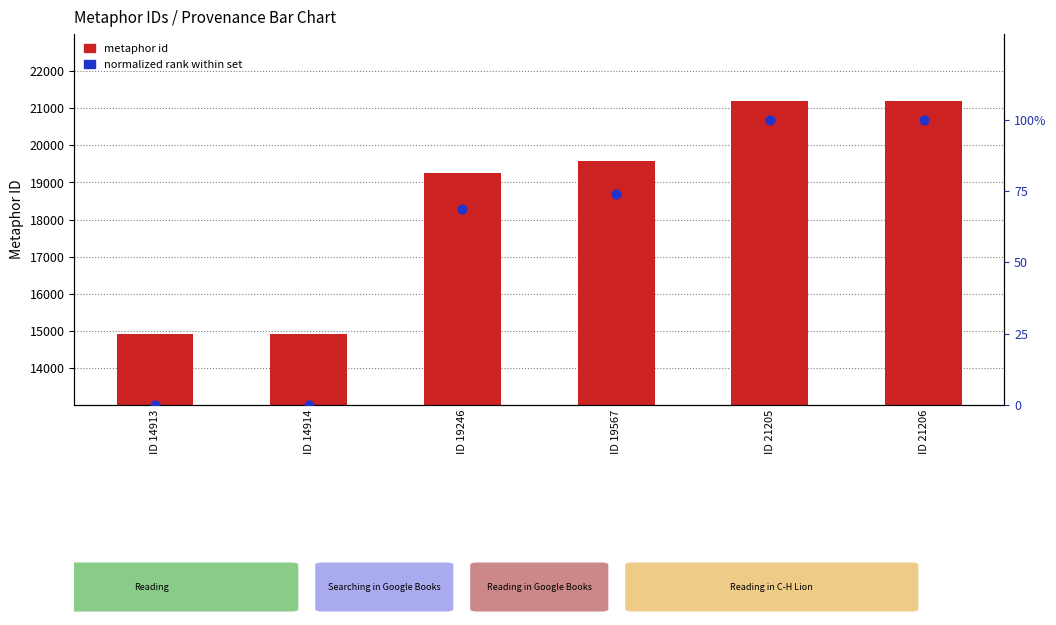

Which series contains the highest Y value?

metaphor id